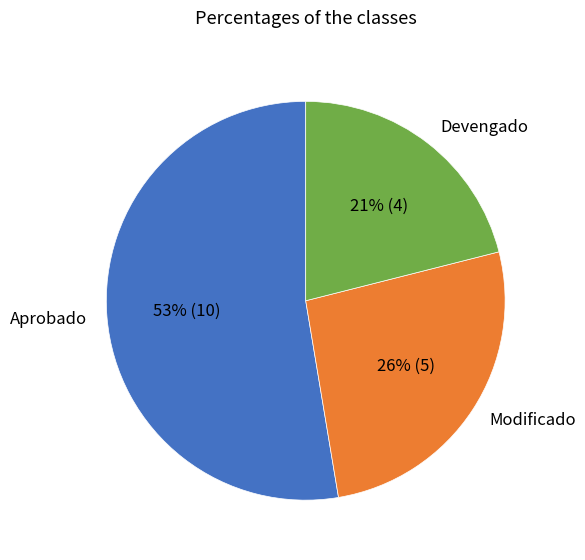

What is the largest slice in the pie chart?

Aprobado